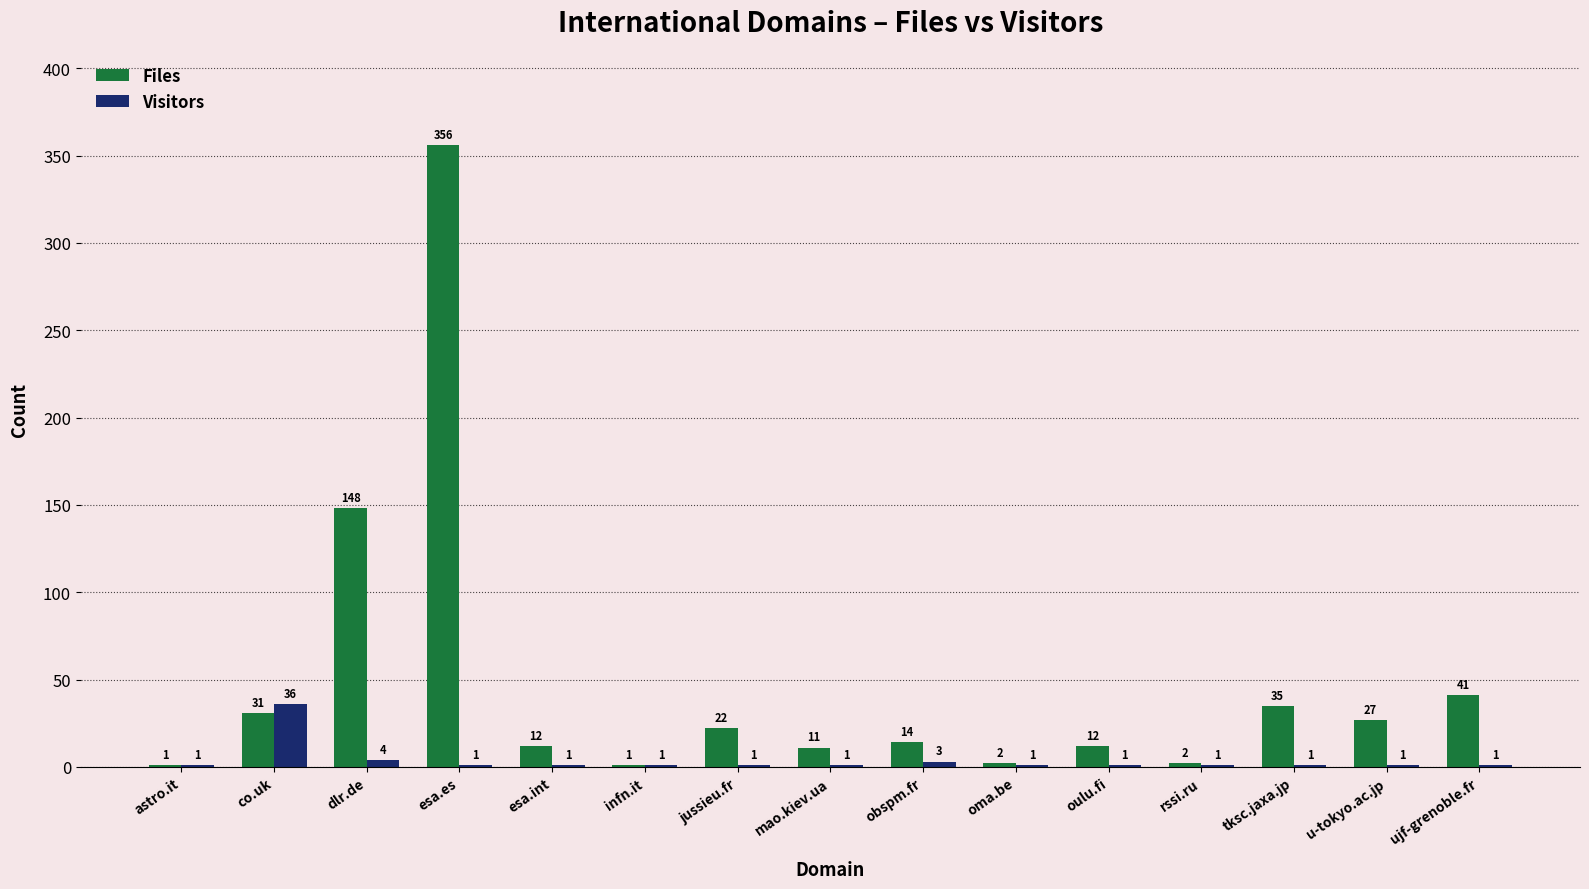

How many series are shown in this chart?

2